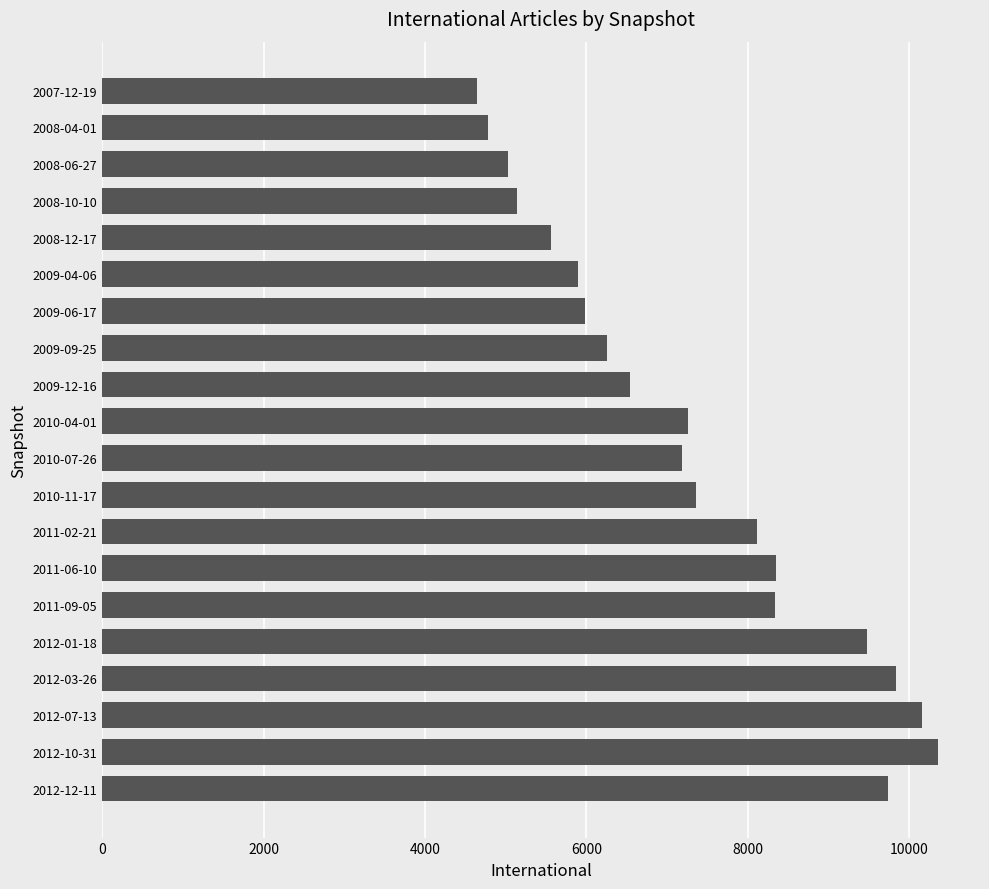

What is the change in value from 2008-10-10 to 2012-01-18?

+4337